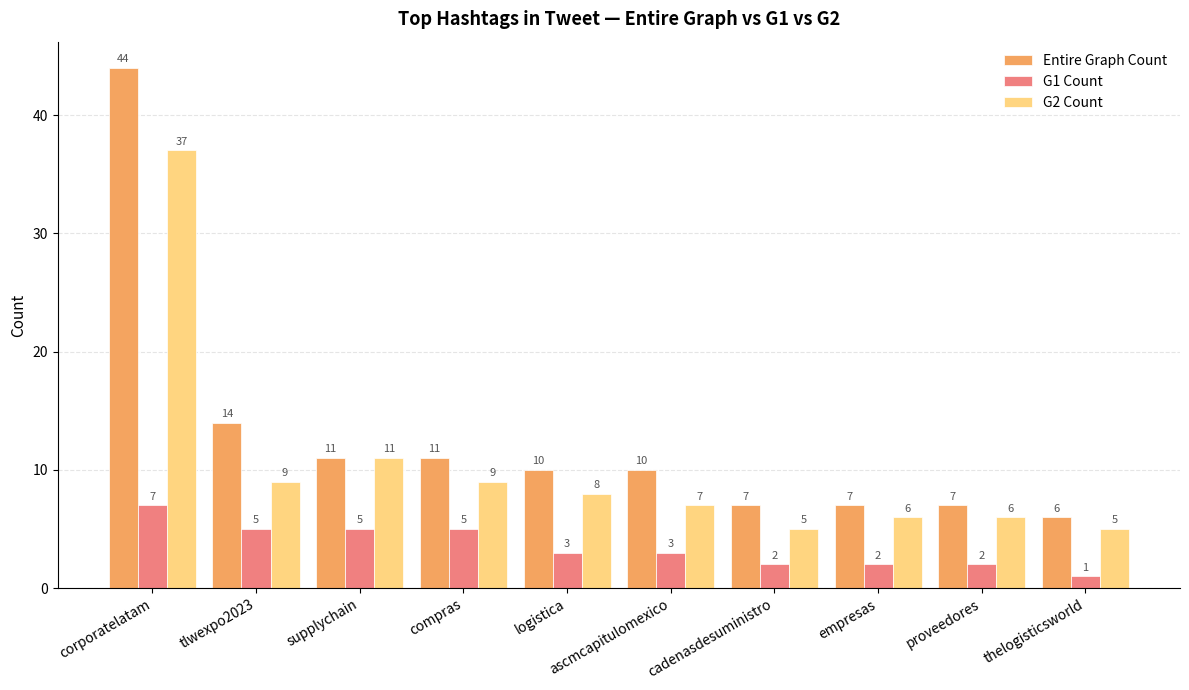

Which category has the highest value in the G1 Count series?

corporatelatam